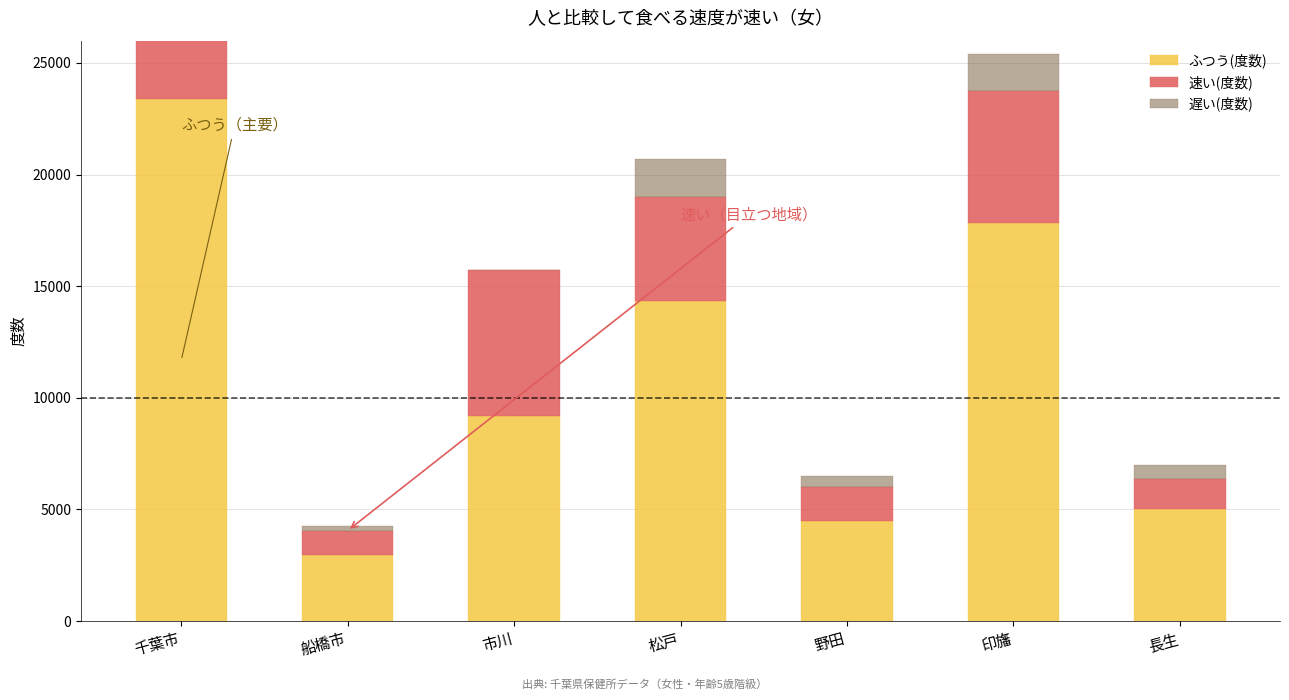

List the series in order of their peak value, highest first.

ふつう(度数), 速い(度数), 遅い(度数)